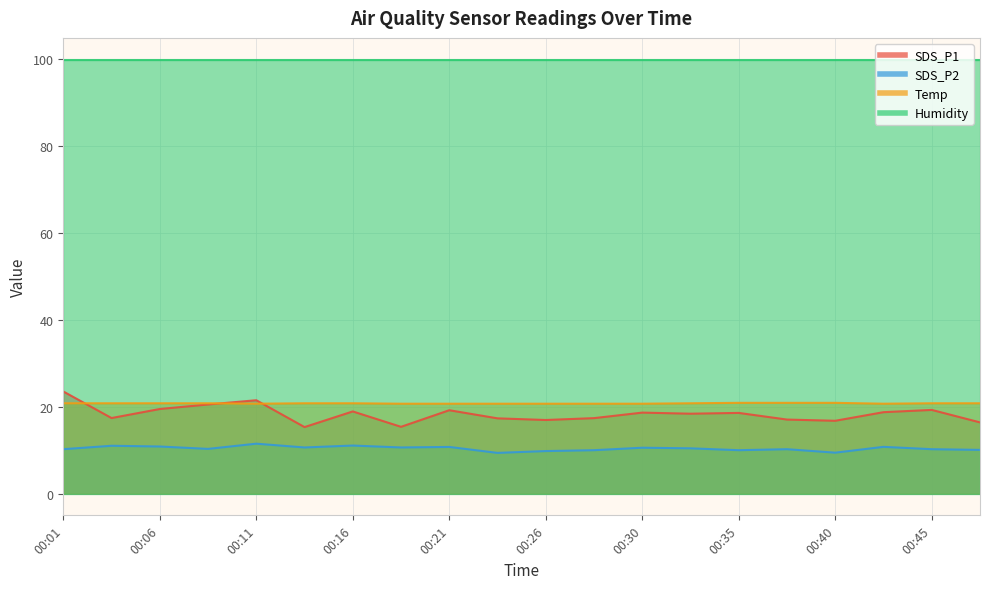

What is the minimum value for SDS_P2?

9.4